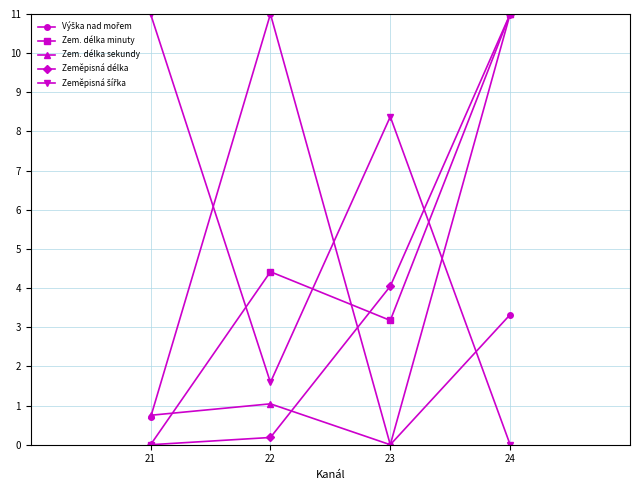

Rank the categories by Zem. délka minuty value from lowest to highest.

21, 23, 22, 24